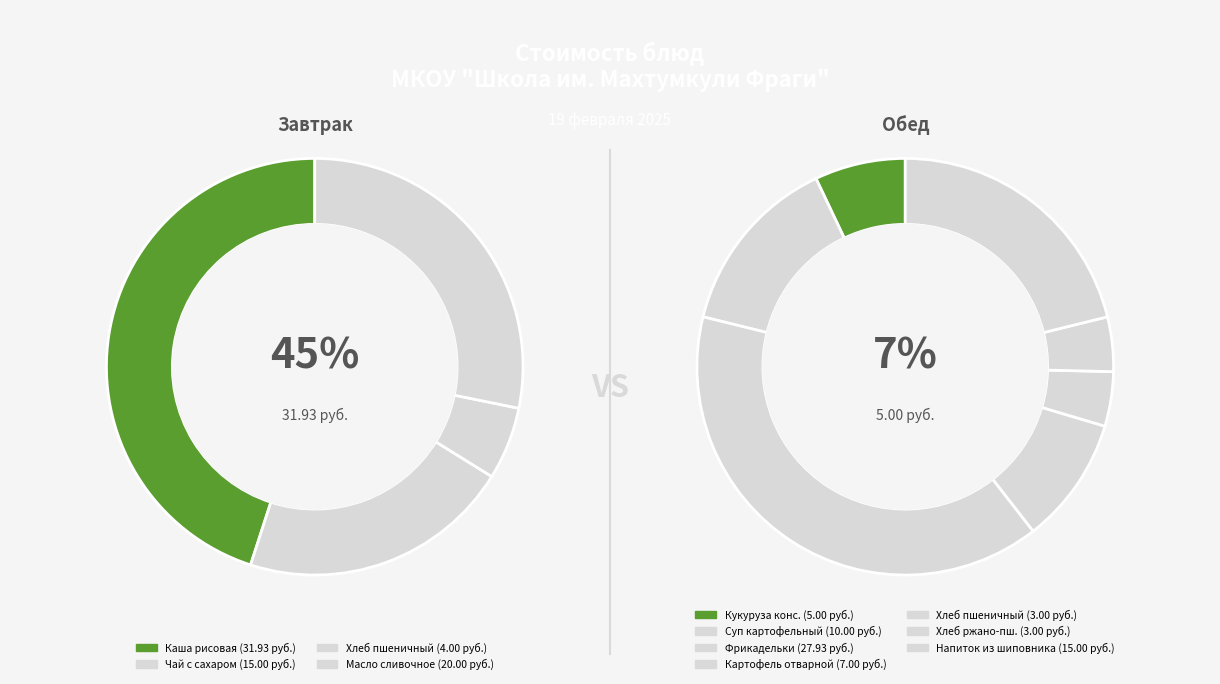

Which slice is the smallest?

Хлеб пшеничный (обед)